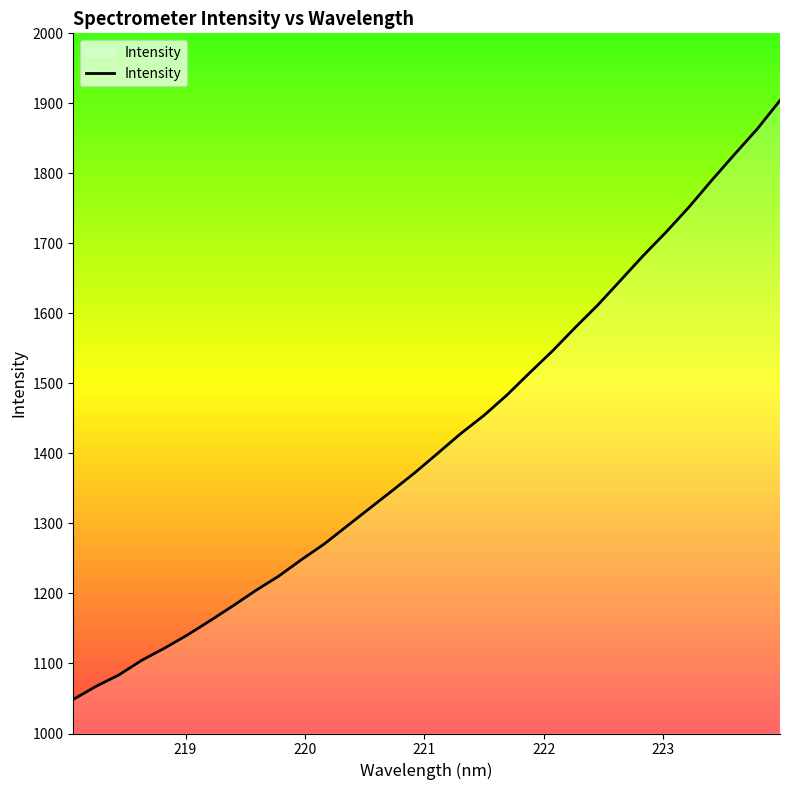

What is the minimum value shown in the chart?

1048.7